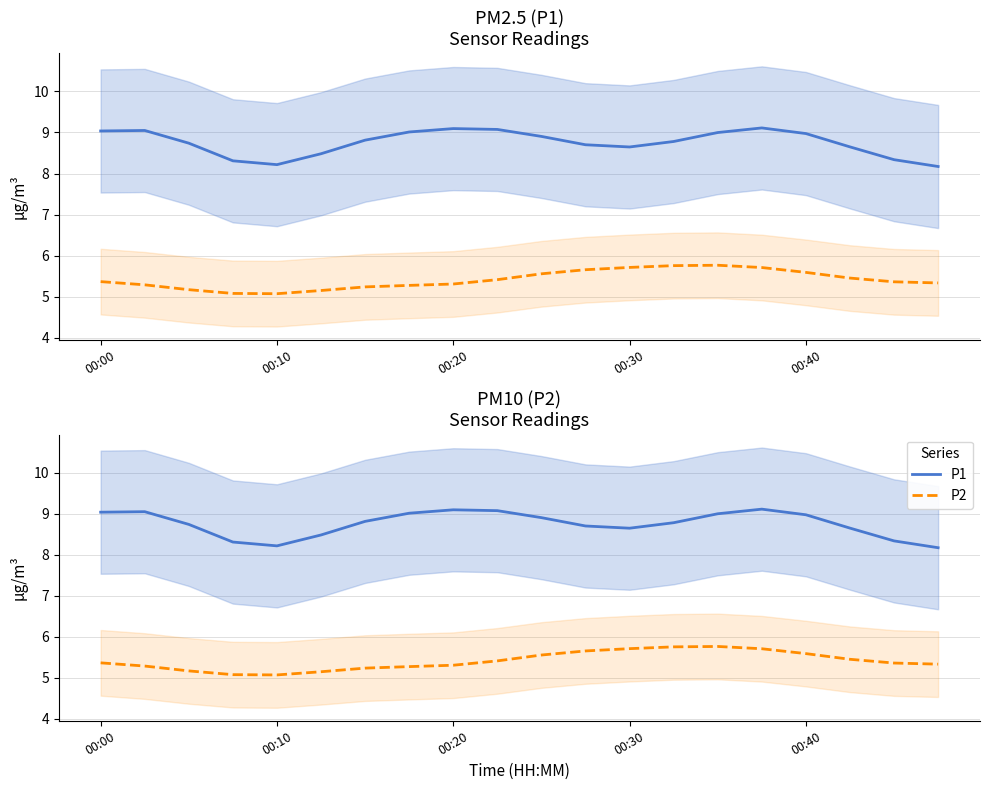

True or false: P1 has a value of 8.8 at 6.

True